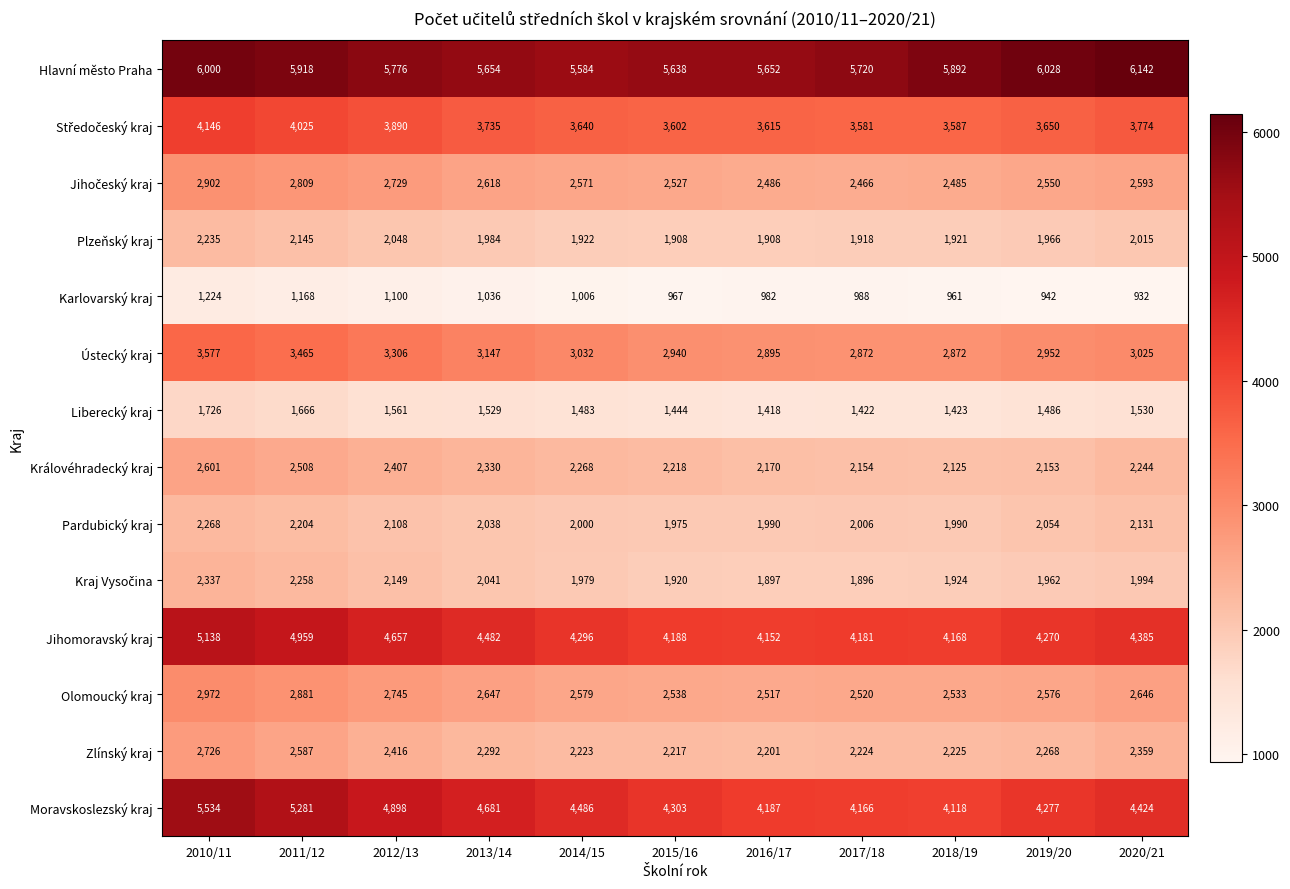

At which category is the sum across all series the highest?

2010/11